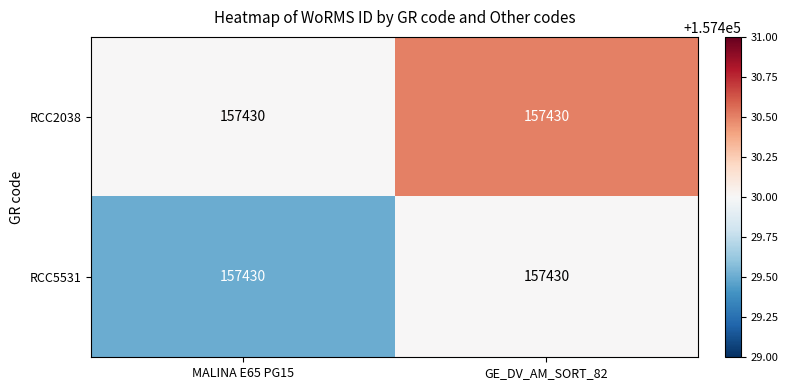

Which label corresponds to the smallest value in the chart?

MALINA E65 PG15